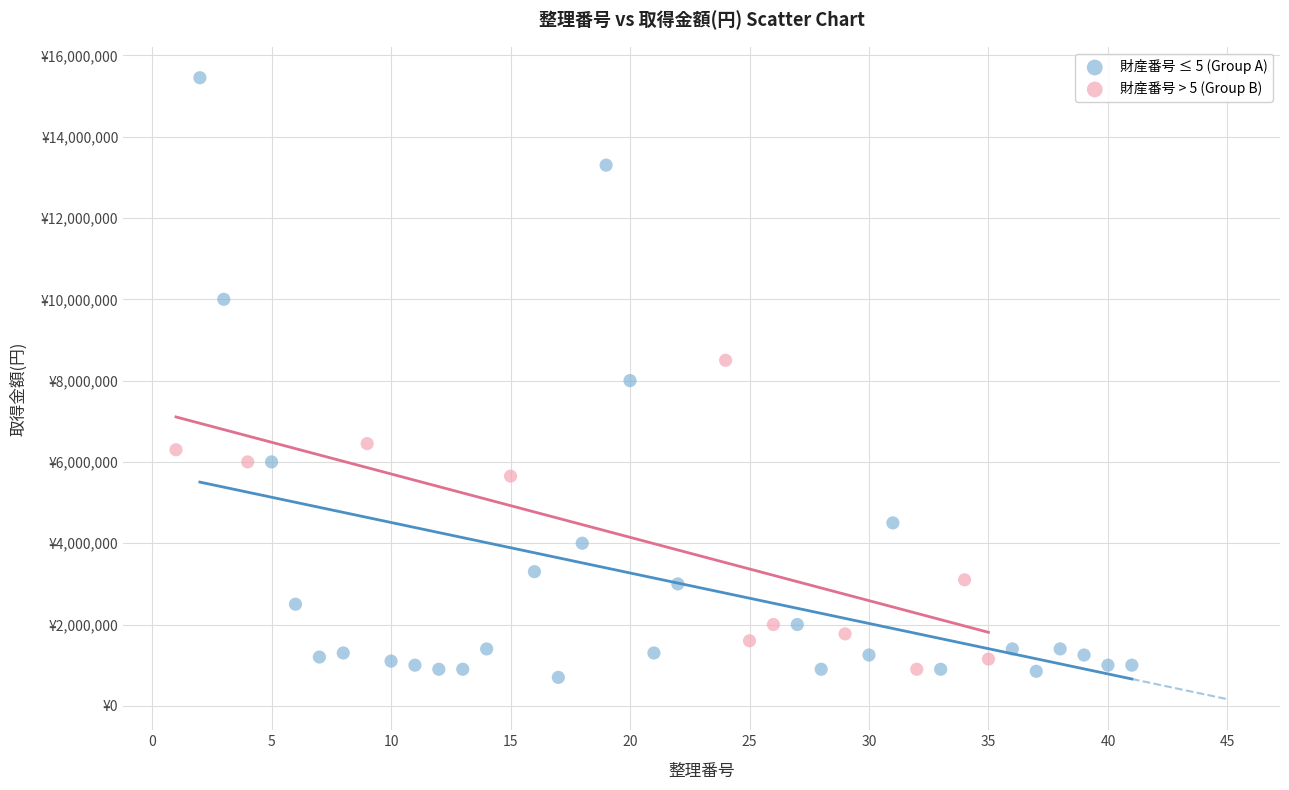

Which series reaches the maximum Y coordinate?

財産番号 ≤ 5 (Group A)